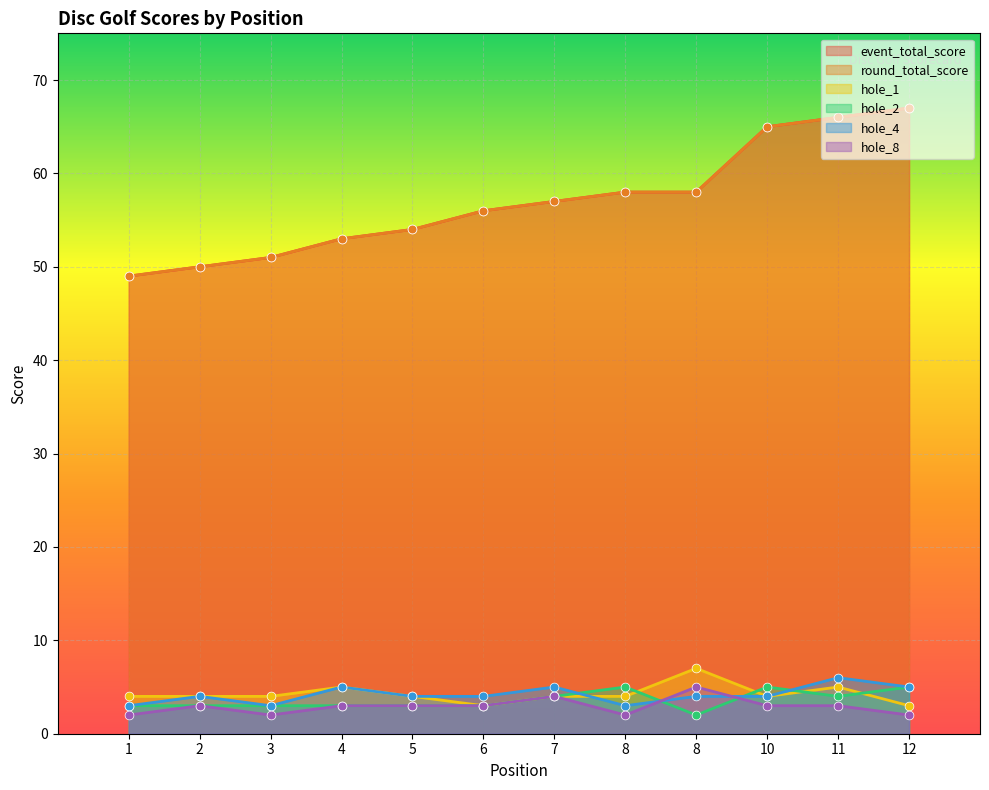

At how many categories does at least one series exceed 58?

3